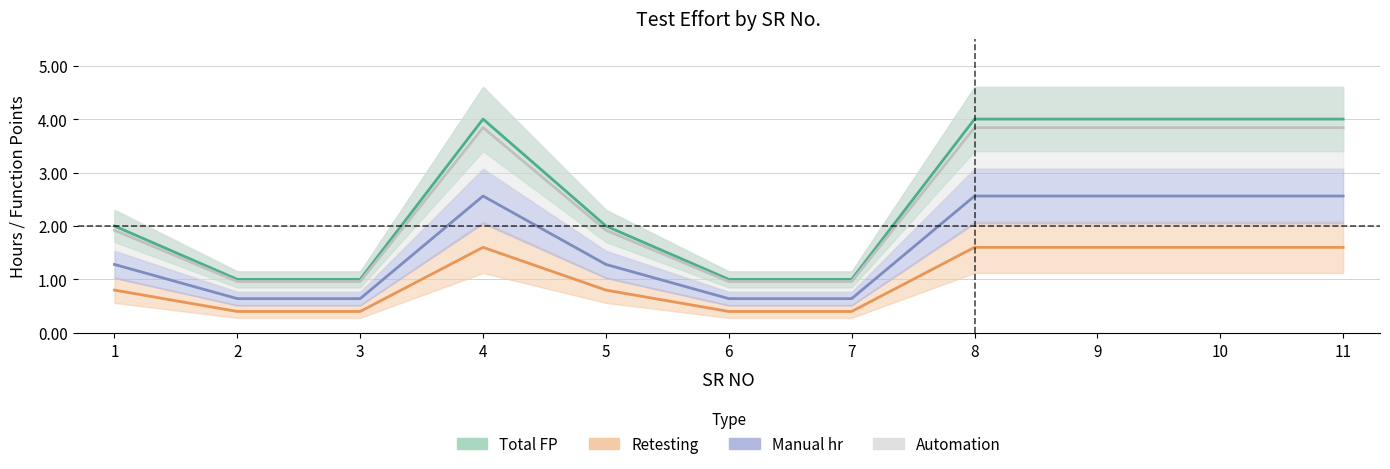

The value of Automation at 5 is 0.5. True or false?

False